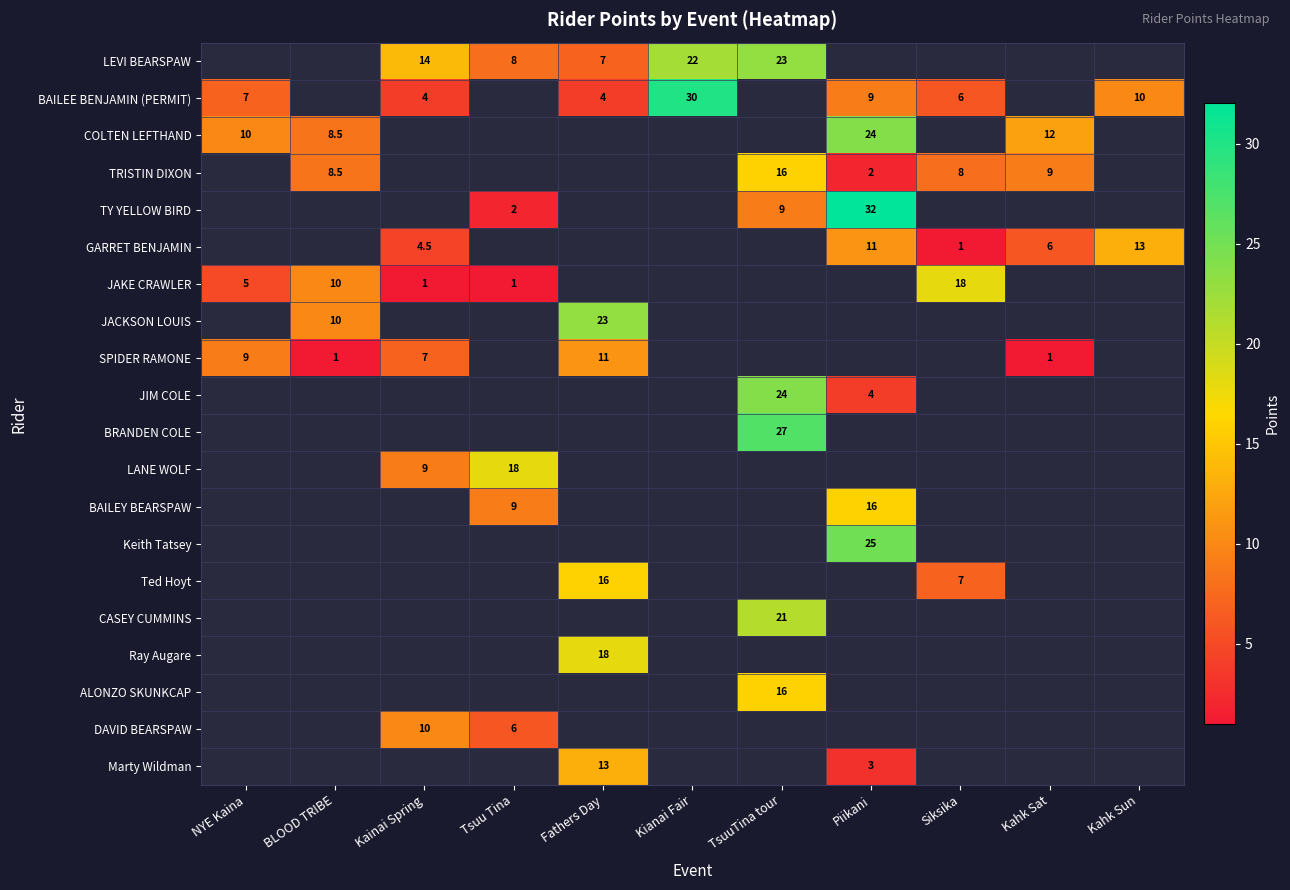

The value of BAILEE BENJAMIN (PERMIT) at Siksika is 3.0. True or false?

False